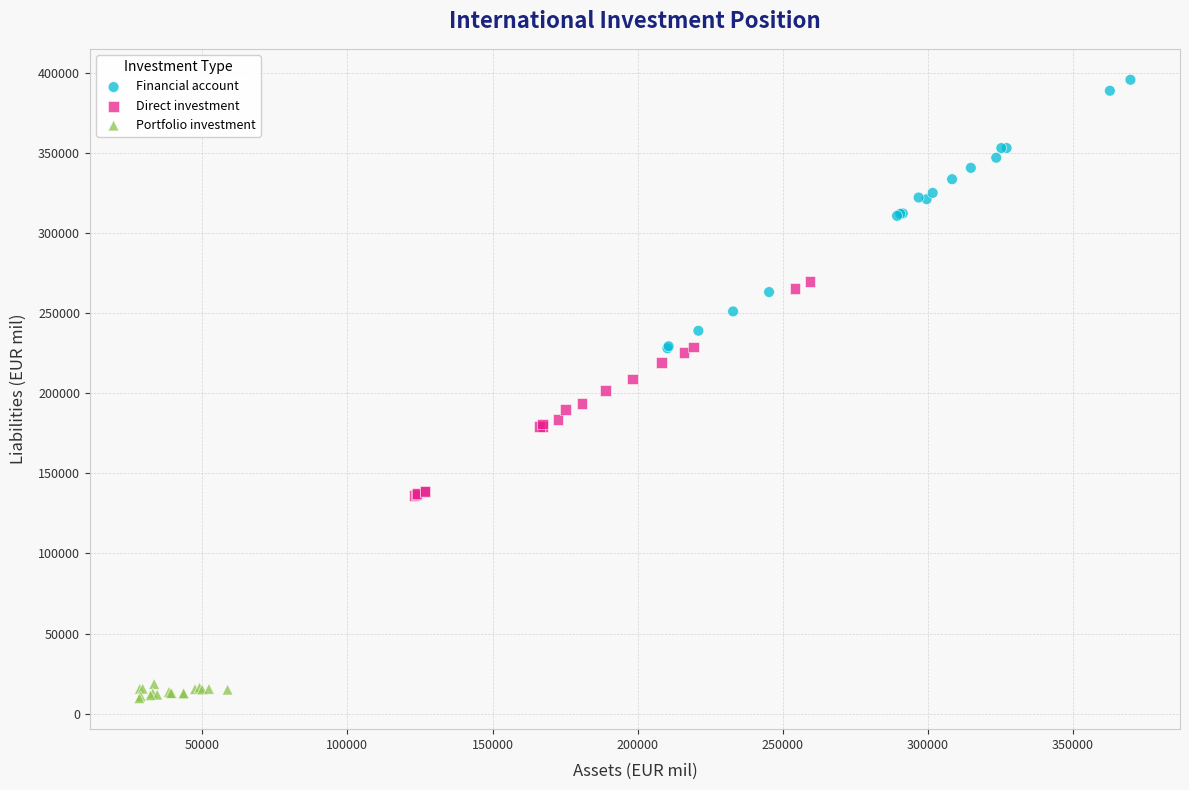

Which series reaches the maximum Y coordinate?

Financial account